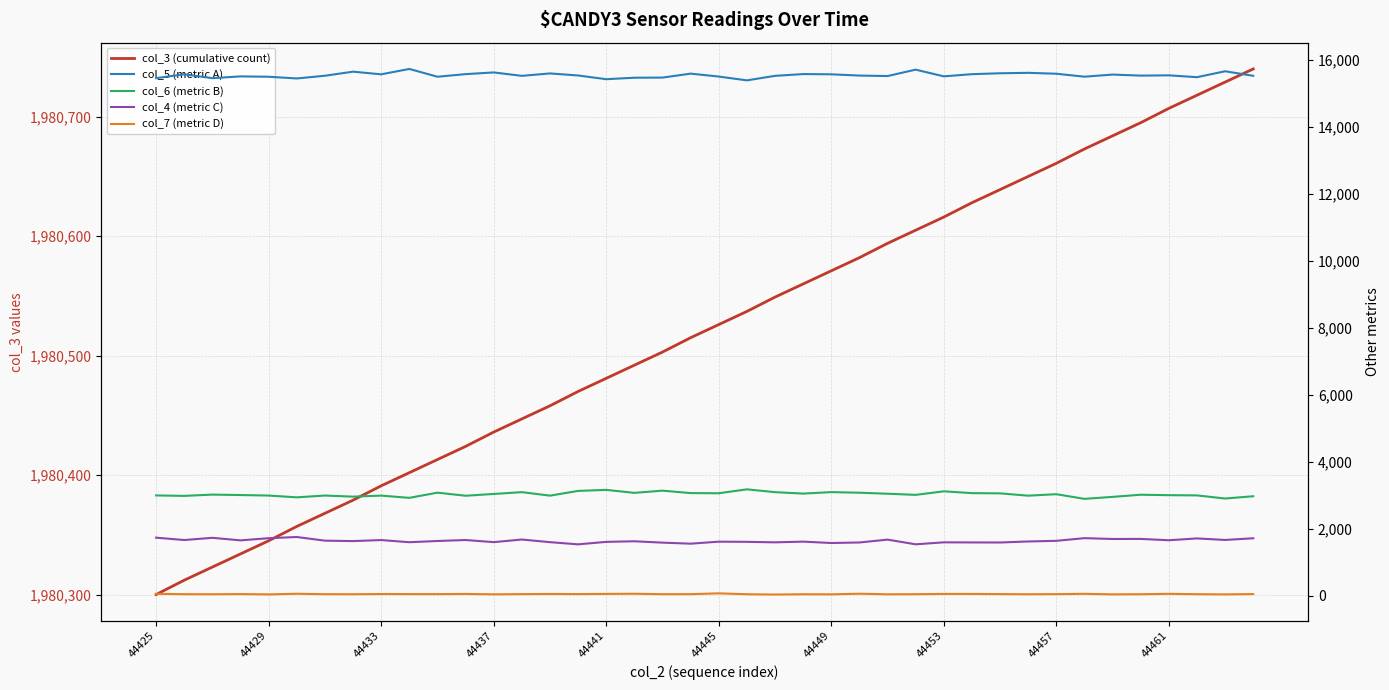

Rank the series by their maximum value, from highest to lowest.

col_3 (cumulative count), col_5 (metric A), col_6 (metric B), col_4 (metric C), col_7 (metric D)